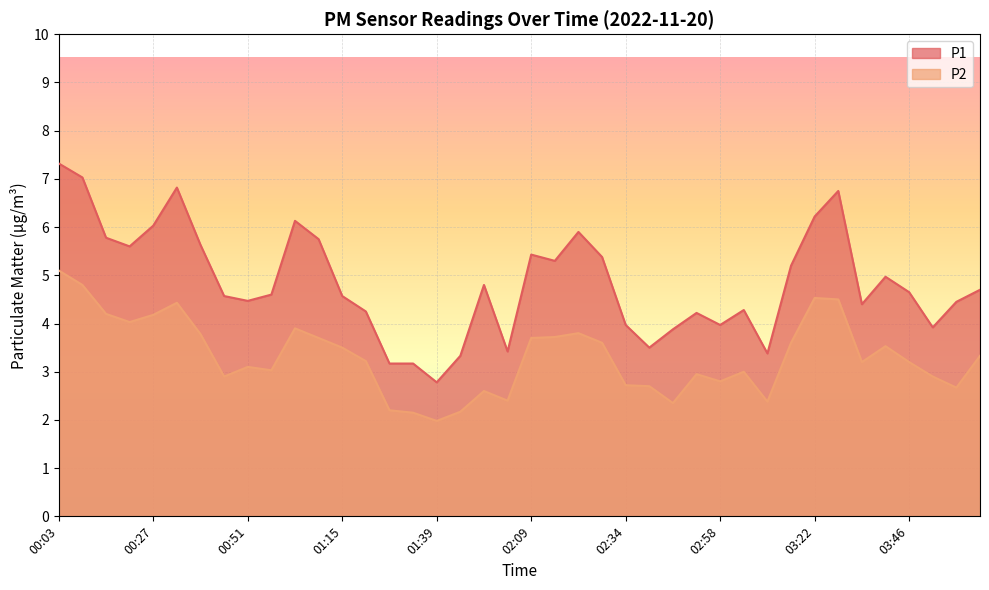

True or false: P2 and P1 cross at least once.

False